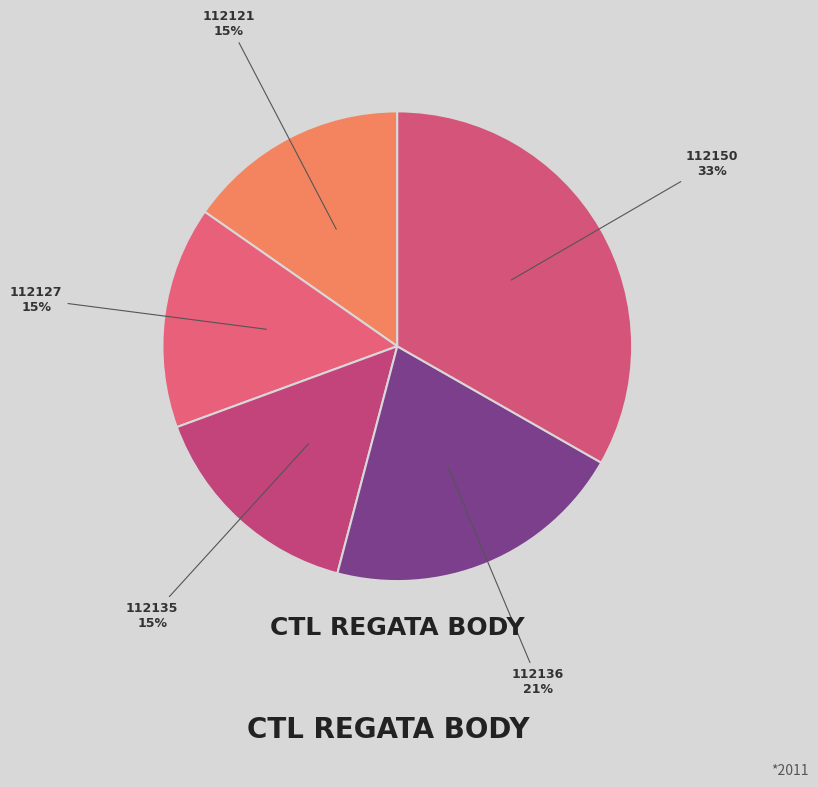

To the nearest percent, what is the difference between the largest and smallest slice percentages?

18%